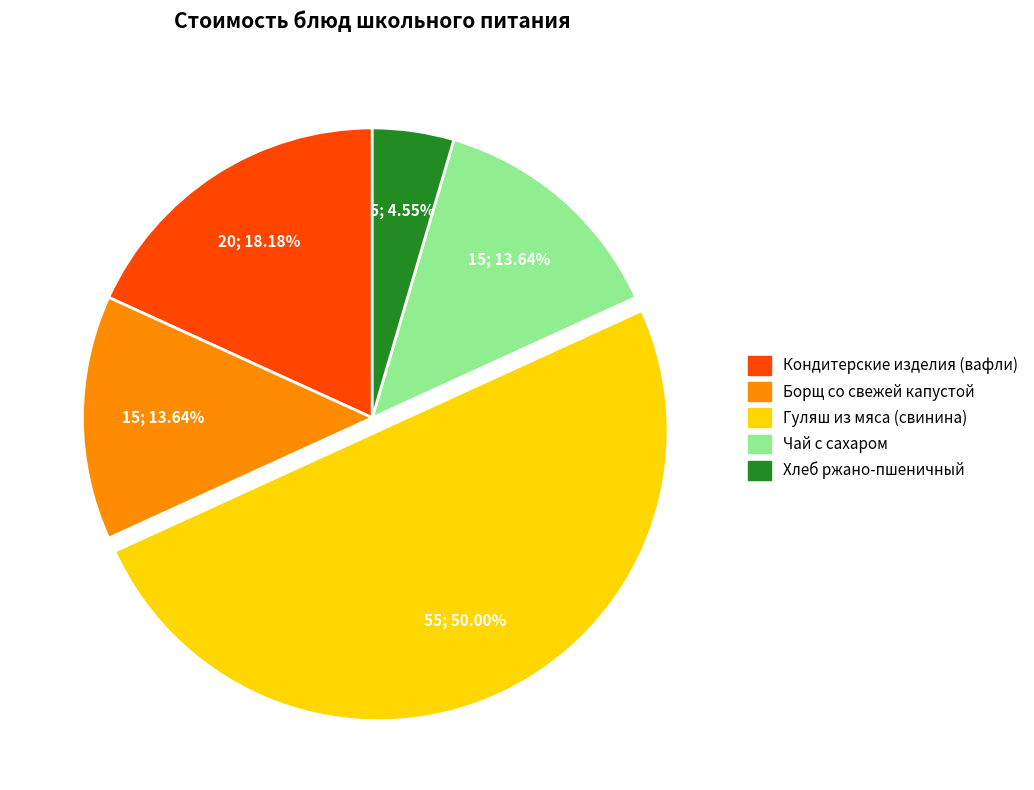

What percentage do Хлеб ржано-пшеничный and Борщ со свежей капустой together represent?

18.2%